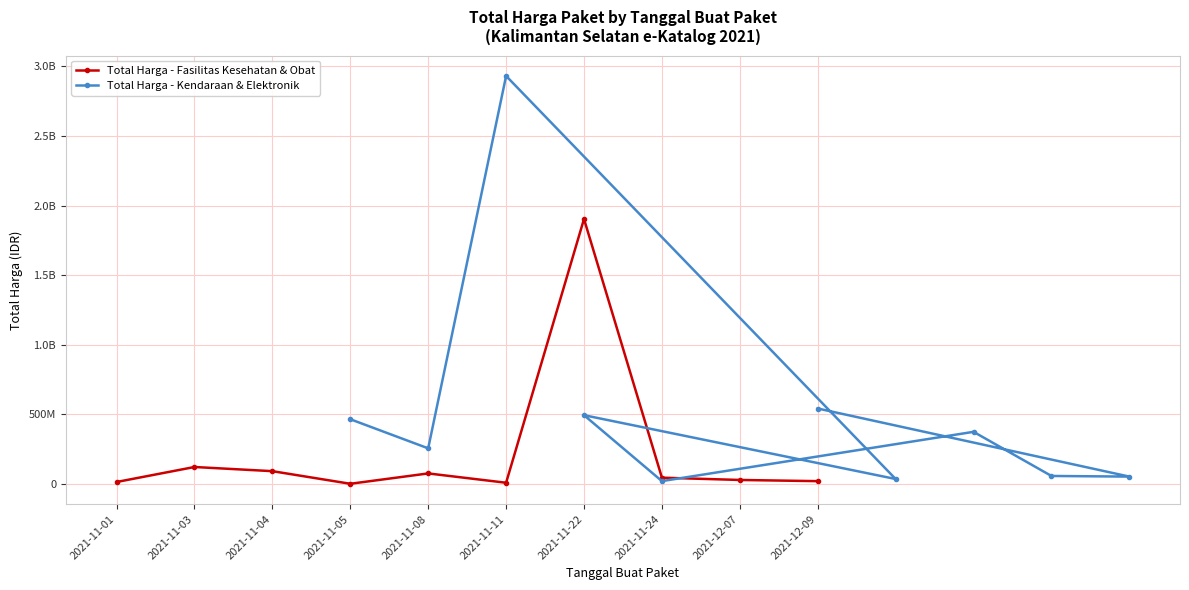

What is the sum of all Total Harga - Fasilitas Kesehatan & Obat values?

2299537185